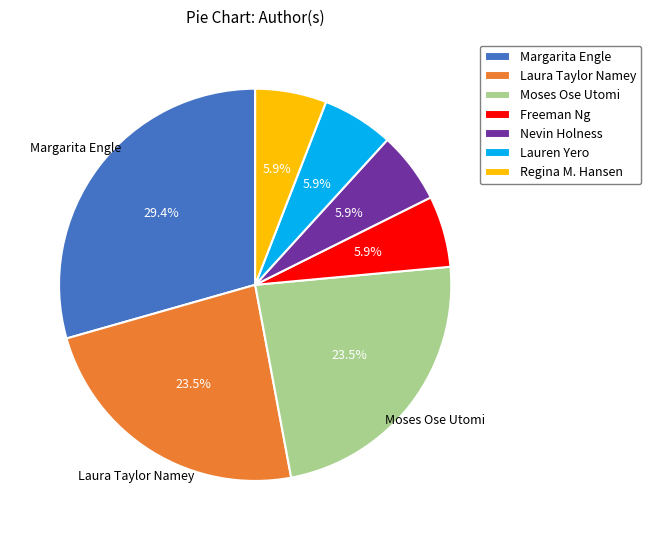

How many slices are in this pie chart?

7